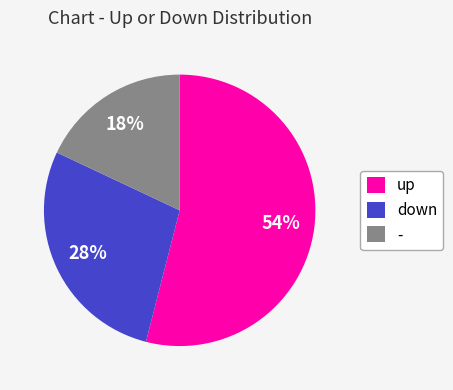

Do down and up together represent more than half of the pie?

Yes